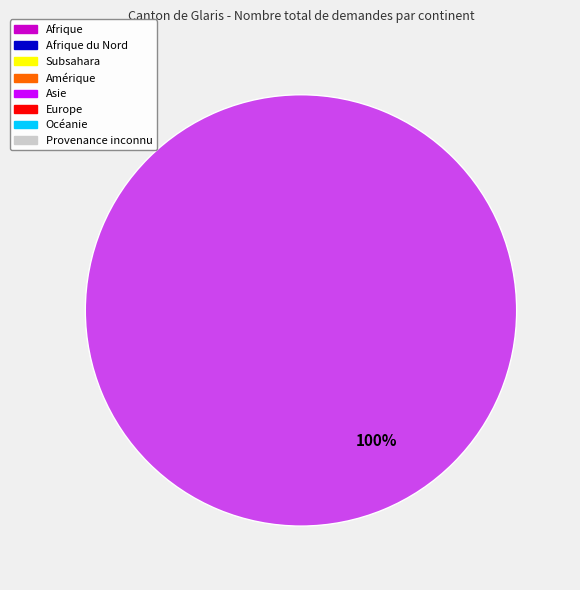

Count the number of slices in the pie.

1